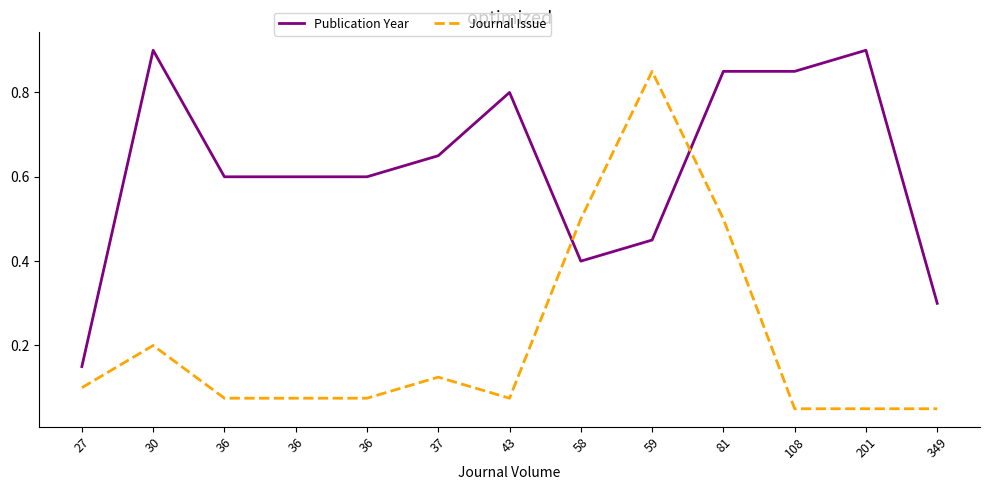

Reading left to right, what are all the values shown in this chart?

Publication Year: 27=0.1	30=0.9	36=0.6	36=0.6	36=0.6	37=0.7	43=0.8	58=0.4	59=0.5	81=0.8	108=0.8	201=0.9	349=0.3
Journal Issue: 27=0.1	30=0.2	36=0.1	36=0.1	36=0.1	37=0.1	43=0.1	58=0.5	59=0.8	81=0.5	108=0.1	201=0.1	349=0.1